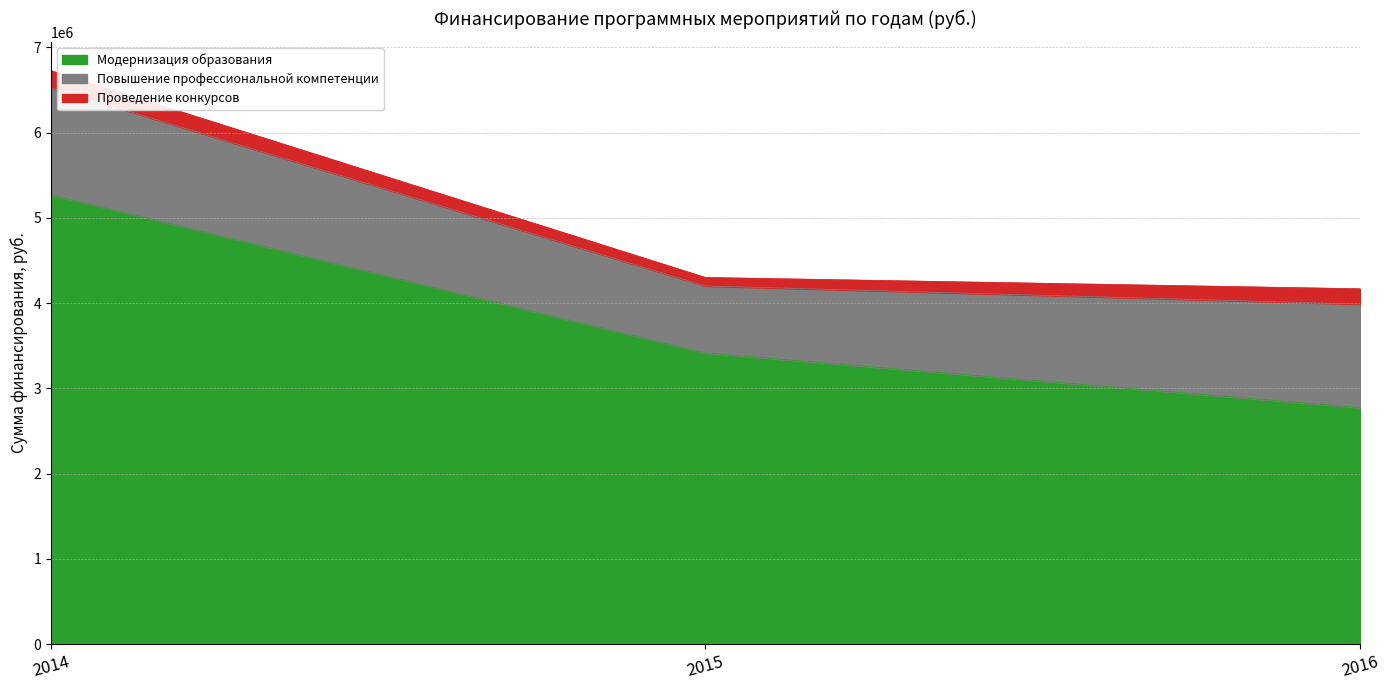

Does the chart display data point markers on the line(s)?

No